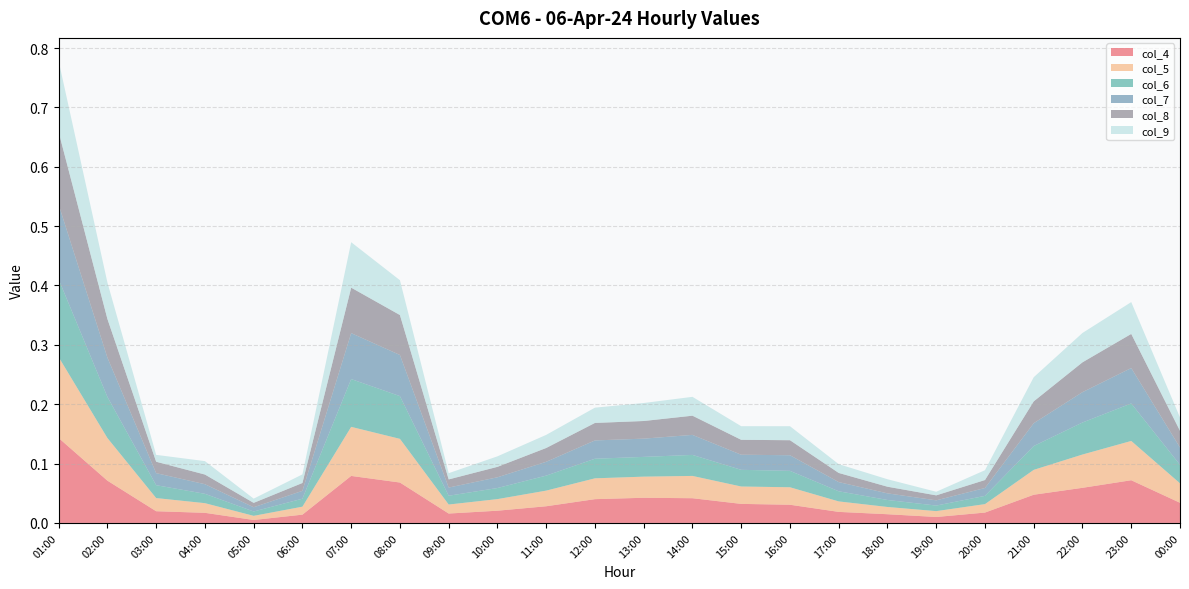

Reading left to right, transcribe all the data shown in this chart.

col_4: 01:00=0.1	02:00=0.1	03:00=0.0	04:00=0.0	05:00=0.0	06:00=0.0	07:00=0.1	08:00=0.1	09:00=0.0	10:00=0.0	11:00=0.0	12:00=0.0	13:00=0.0	14:00=0.0	15:00=0.0	16:00=0.0	17:00=0.0	18:00=0.0	19:00=0.0	20:00=0.0	21:00=0.0	22:00=0.1	23:00=0.1	00:00=0.0
col_5: 01:00=0.1	02:00=0.1	03:00=0.0	04:00=0.0	05:00=0.0	06:00=0.0	07:00=0.1	08:00=0.1	09:00=0.0	10:00=0.0	11:00=0.0	12:00=0.0	13:00=0.0	14:00=0.0	15:00=0.0	16:00=0.0	17:00=0.0	18:00=0.0	19:00=0.0	20:00=0.0	21:00=0.0	22:00=0.1	23:00=0.1	00:00=0.0
col_6: 01:00=0.1	02:00=0.1	03:00=0.0	04:00=0.0	05:00=0.0	06:00=0.0	07:00=0.1	08:00=0.1	09:00=0.0	10:00=0.0	11:00=0.0	12:00=0.0	13:00=0.0	14:00=0.0	15:00=0.0	16:00=0.0	17:00=0.0	18:00=0.0	19:00=0.0	20:00=0.0	21:00=0.0	22:00=0.1	23:00=0.1	00:00=0.0
col_7: 01:00=0.1	02:00=0.1	03:00=0.0	04:00=0.0	05:00=0.0	06:00=0.0	07:00=0.1	08:00=0.1	09:00=0.0	10:00=0.0	11:00=0.0	12:00=0.0	13:00=0.0	14:00=0.0	15:00=0.0	16:00=0.0	17:00=0.0	18:00=0.0	19:00=0.0	20:00=0.0	21:00=0.0	22:00=0.1	23:00=0.1	00:00=0.0
col_8: 01:00=0.1	02:00=0.1	03:00=0.0	04:00=0.0	05:00=0.0	06:00=0.0	07:00=0.1	08:00=0.1	09:00=0.0	10:00=0.0	11:00=0.0	12:00=0.0	13:00=0.0	14:00=0.0	15:00=0.0	16:00=0.0	17:00=0.0	18:00=0.0	19:00=0.0	20:00=0.0	21:00=0.0	22:00=0.1	23:00=0.1	00:00=0.0
col_9: 01:00=0.1	02:00=0.1	03:00=0.0	04:00=0.0	05:00=0.0	06:00=0.0	07:00=0.1	08:00=0.1	09:00=0.0	10:00=0.0	11:00=0.0	12:00=0.0	13:00=0.0	14:00=0.0	15:00=0.0	16:00=0.0	17:00=0.0	18:00=0.0	19:00=0.0	20:00=0.0	21:00=0.0	22:00=0.0	23:00=0.1	00:00=0.0